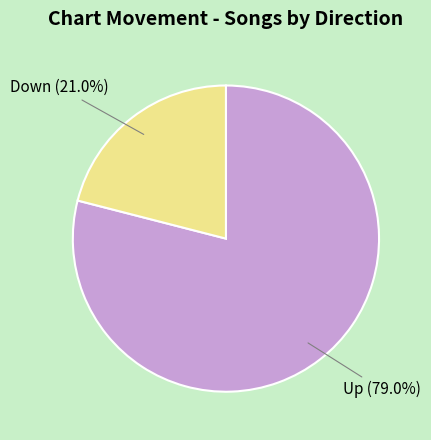

Does any single category account for the majority?

Yes